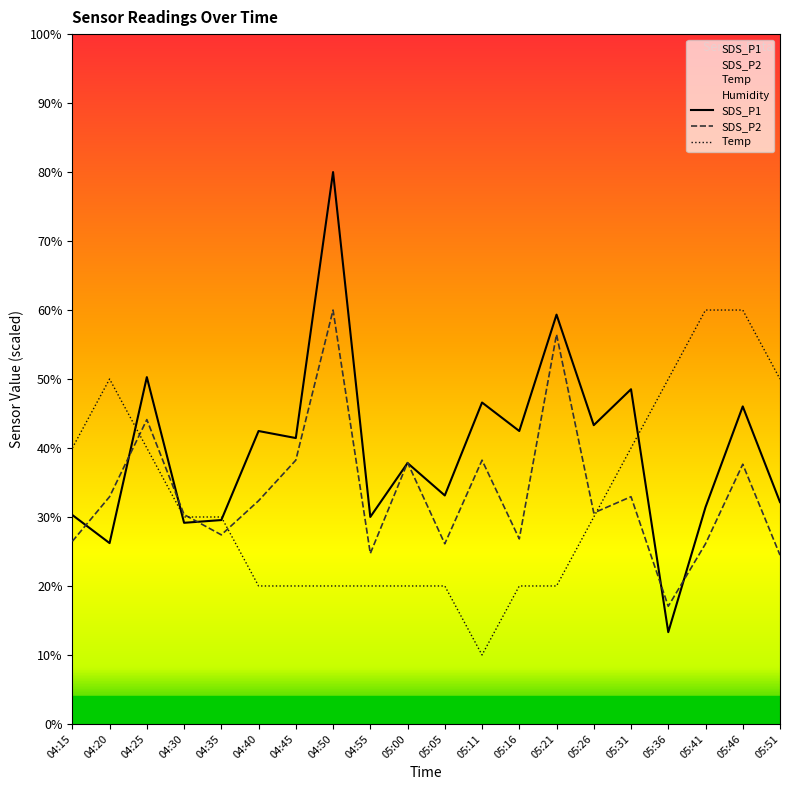

What is the spread (max minus min) of values at 05:16?

40.0